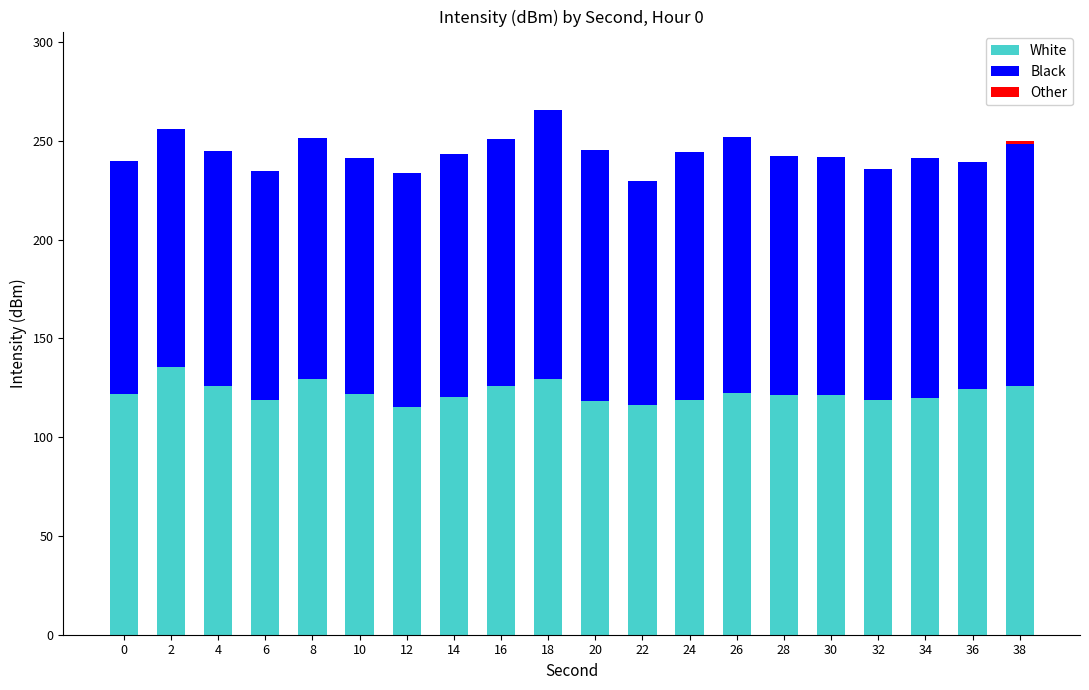

The White series shows 120.0 at 34. True or false?

True